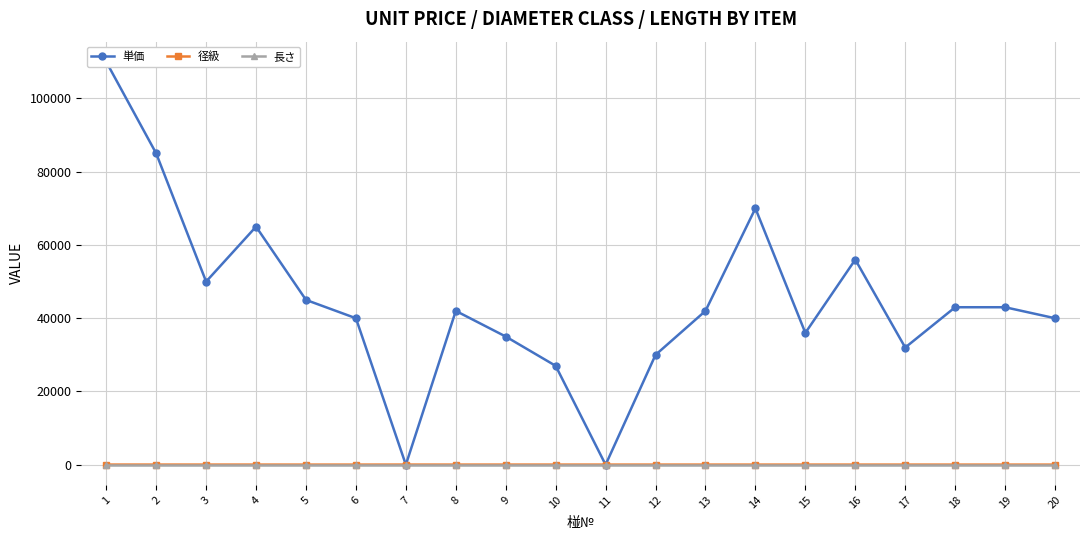

What is the difference between the second highest and minimum values in the 径級 series?

8